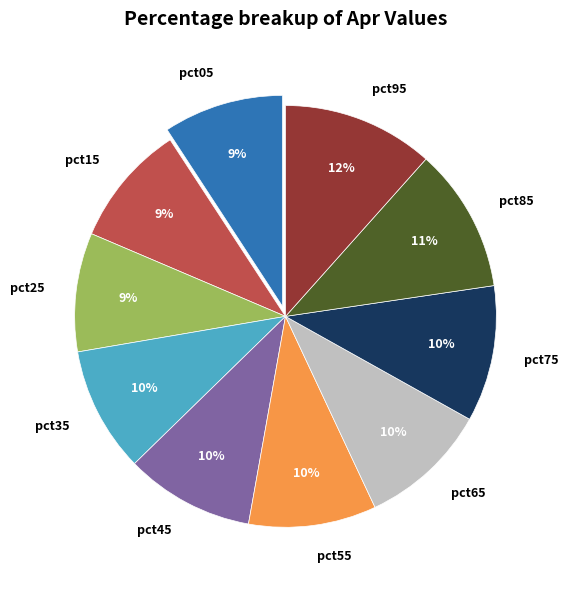

What is the largest slice in the pie chart?

pct95